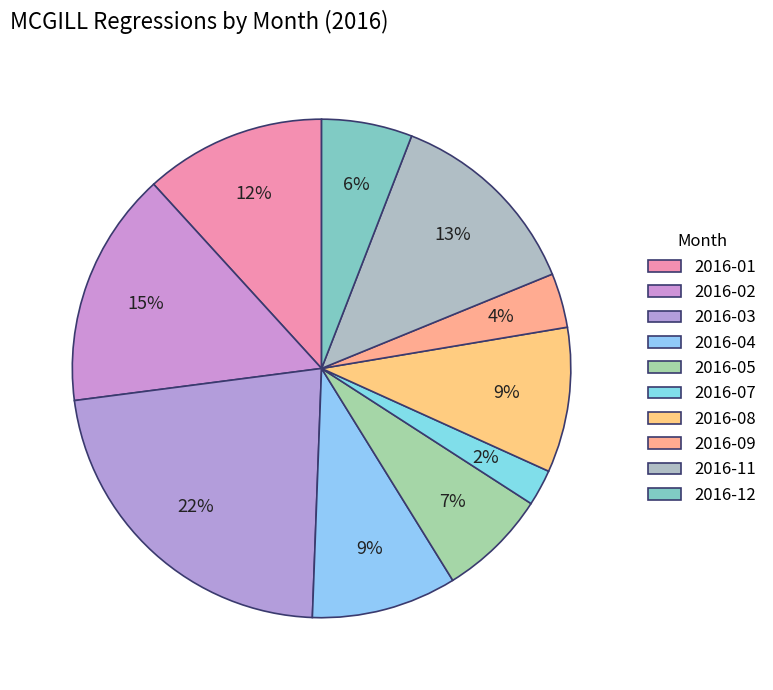

Is there any slice that represents more than half of the pie?

No